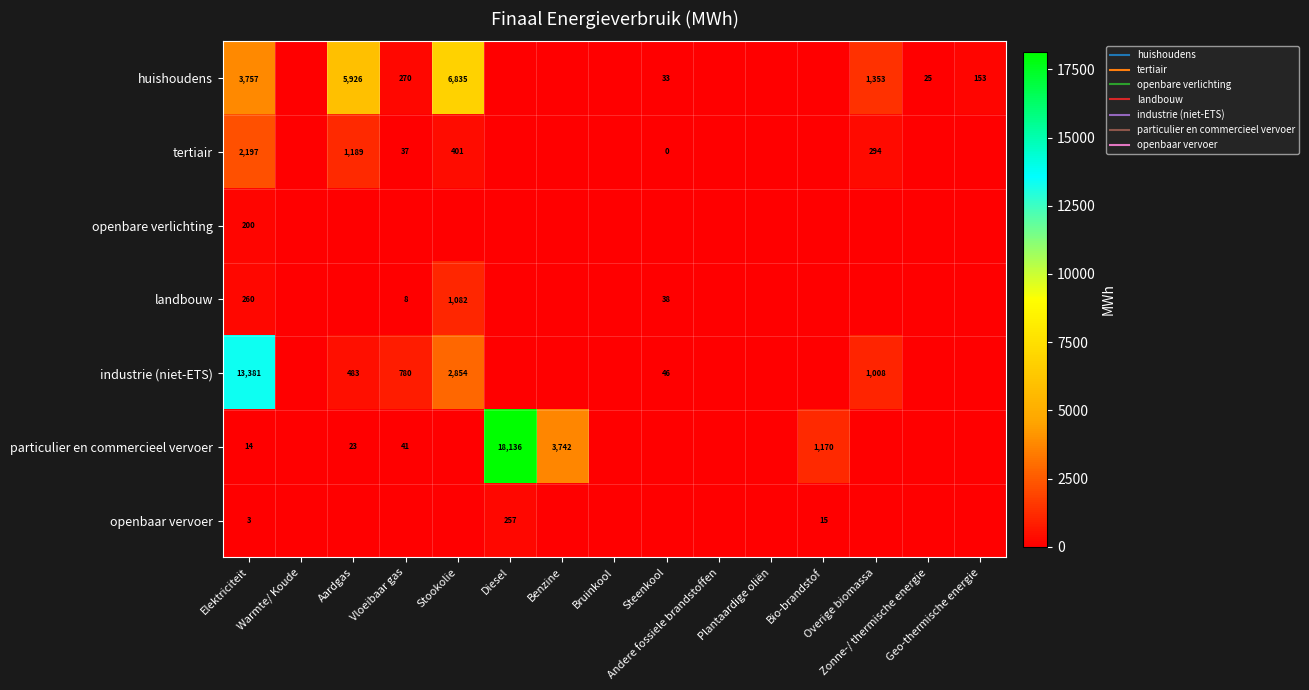

What is the maximum value for tertiair?

2196.8